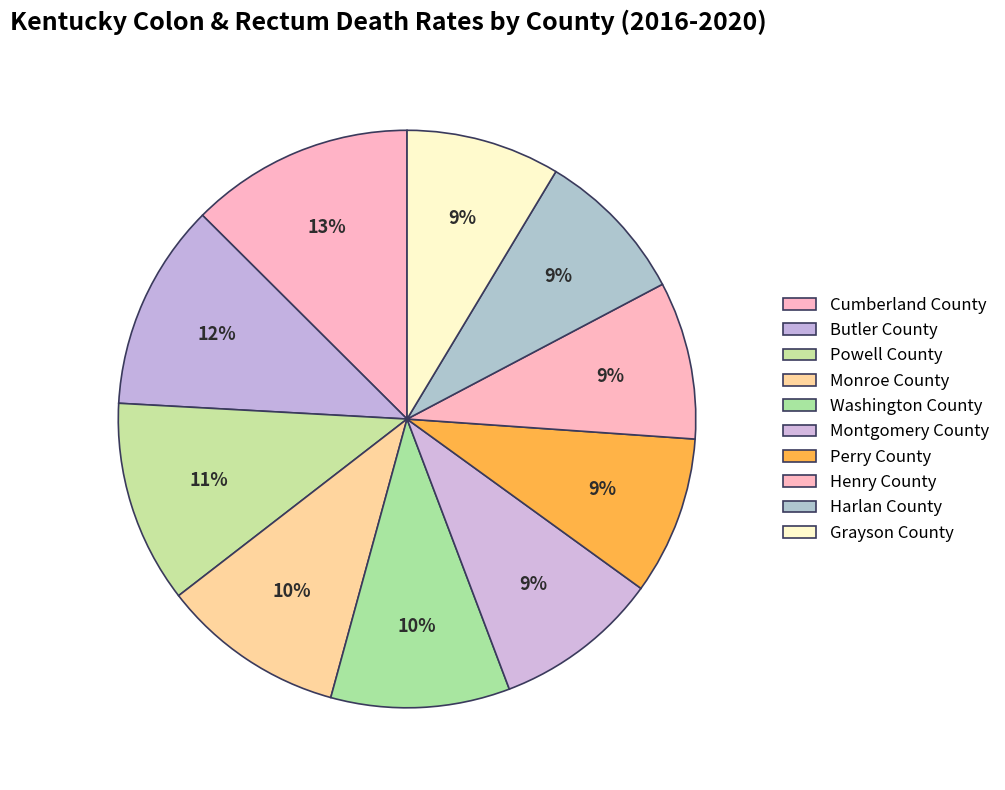

What portion of the pie excludes Perry County?

91.1%